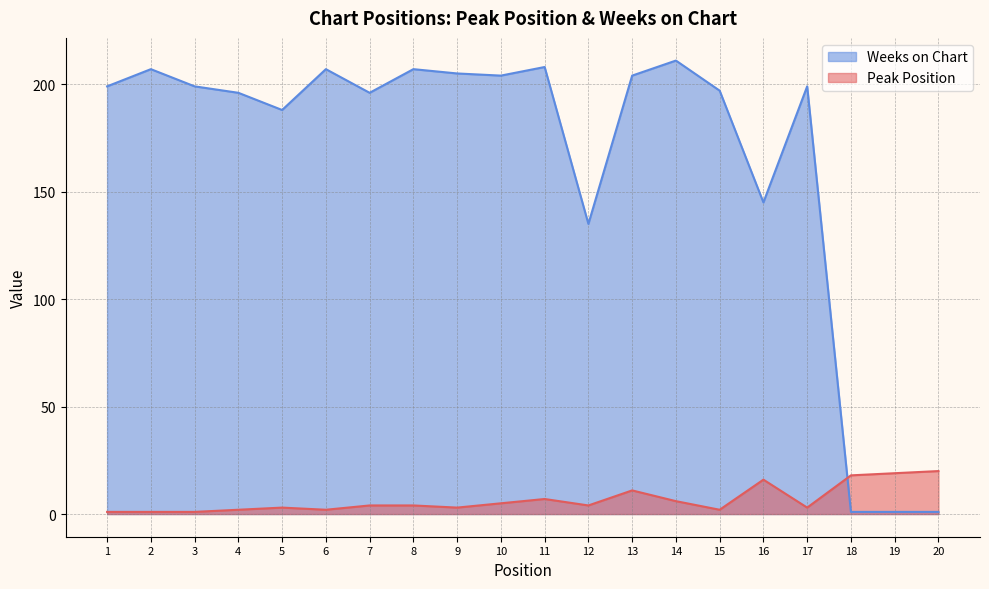

True or false: Peak Position has more than 1 points higher than both neighbors.

True